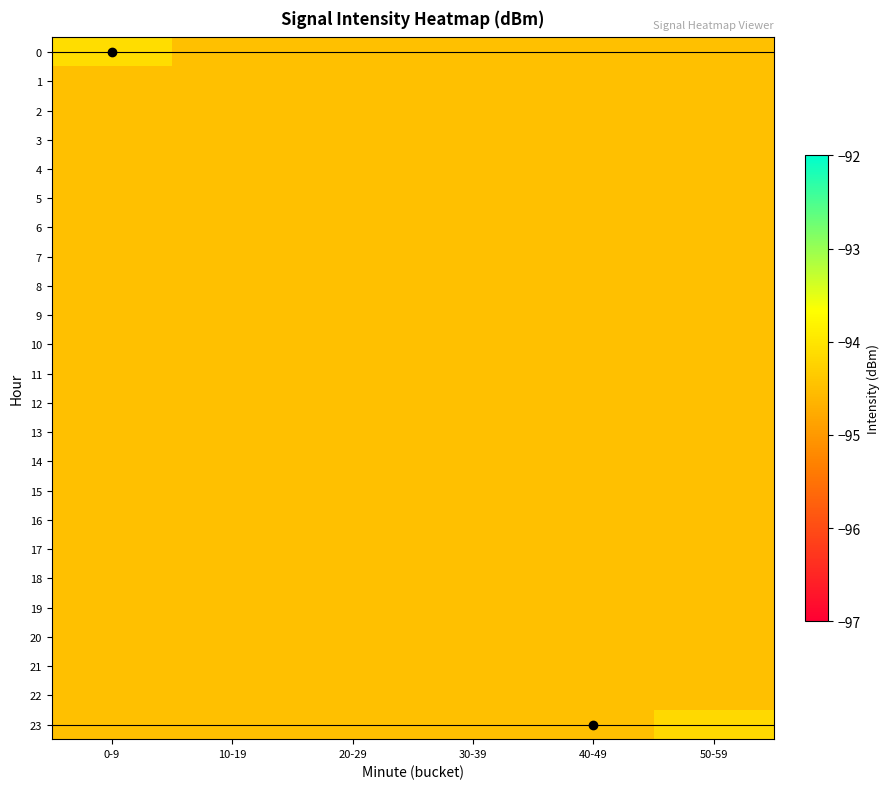

Reading left to right, extract all data points from this chart.

0: 0-9=-94.1	10-19=-94.5	20-29=-94.5	30-39=-94.5	40-49=-94.5	50-59=-94.5
1: 0-9=-94.5	10-19=-94.5	20-29=-94.5	30-39=-94.5	40-49=-94.5	50-59=-94.5
2: 0-9=-94.5	10-19=-94.5	20-29=-94.5	30-39=-94.5	40-49=-94.5	50-59=-94.5
3: 0-9=-94.5	10-19=-94.5	20-29=-94.5	30-39=-94.5	40-49=-94.5	50-59=-94.5
4: 0-9=-94.5	10-19=-94.5	20-29=-94.5	30-39=-94.5	40-49=-94.5	50-59=-94.5
5: 0-9=-94.5	10-19=-94.5	20-29=-94.5	30-39=-94.5	40-49=-94.5	50-59=-94.5
6: 0-9=-94.5	10-19=-94.5	20-29=-94.5	30-39=-94.5	40-49=-94.5	50-59=-94.5
7: 0-9=-94.5	10-19=-94.5	20-29=-94.5	30-39=-94.5	40-49=-94.5	50-59=-94.5
8: 0-9=-94.5	10-19=-94.5	20-29=-94.5	30-39=-94.5	40-49=-94.5	50-59=-94.5
9: 0-9=-94.5	10-19=-94.5	20-29=-94.5	30-39=-94.5	40-49=-94.5	50-59=-94.5
10: 0-9=-94.5	10-19=-94.5	20-29=-94.5	30-39=-94.5	40-49=-94.5	50-59=-94.5
11: 0-9=-94.5	10-19=-94.5	20-29=-94.5	30-39=-94.5	40-49=-94.5	50-59=-94.5
12: 0-9=-94.5	10-19=-94.5	20-29=-94.5	30-39=-94.5	40-49=-94.5	50-59=-94.5
13: 0-9=-94.5	10-19=-94.5	20-29=-94.5	30-39=-94.5	40-49=-94.5	50-59=-94.5
14: 0-9=-94.5	10-19=-94.5	20-29=-94.5	30-39=-94.5	40-49=-94.5	50-59=-94.5
15: 0-9=-94.5	10-19=-94.5	20-29=-94.5	30-39=-94.5	40-49=-94.5	50-59=-94.5
16: 0-9=-94.5	10-19=-94.5	20-29=-94.5	30-39=-94.5	40-49=-94.5	50-59=-94.5
17: 0-9=-94.5	10-19=-94.5	20-29=-94.5	30-39=-94.5	40-49=-94.5	50-59=-94.5
18: 0-9=-94.5	10-19=-94.5	20-29=-94.5	30-39=-94.5	40-49=-94.5	50-59=-94.5
19: 0-9=-94.5	10-19=-94.5	20-29=-94.5	30-39=-94.5	40-49=-94.5	50-59=-94.5
20: 0-9=-94.5	10-19=-94.5	20-29=-94.5	30-39=-94.5	40-49=-94.5	50-59=-94.5
21: 0-9=-94.5	10-19=-94.5	20-29=-94.5	30-39=-94.5	40-49=-94.5	50-59=-94.5
22: 0-9=-94.5	10-19=-94.5	20-29=-94.5	30-39=-94.5	40-49=-94.5	50-59=-94.5
23: 0-9=-94.5	10-19=-94.5	20-29=-94.5	30-39=-94.5	40-49=-94.5	50-59=-94.2